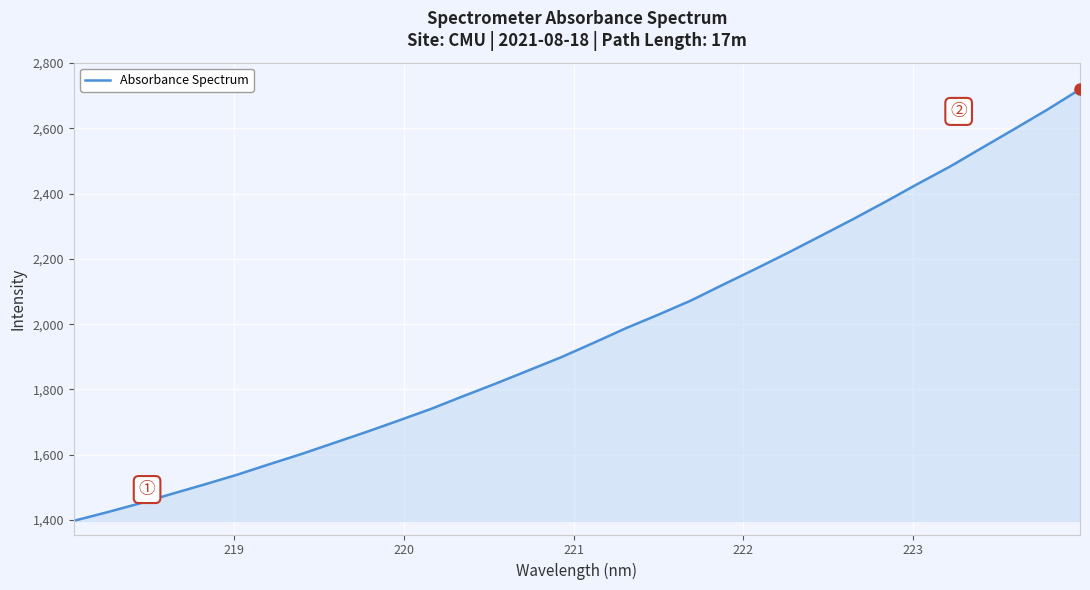

What is the greatest value displayed?

2719.7